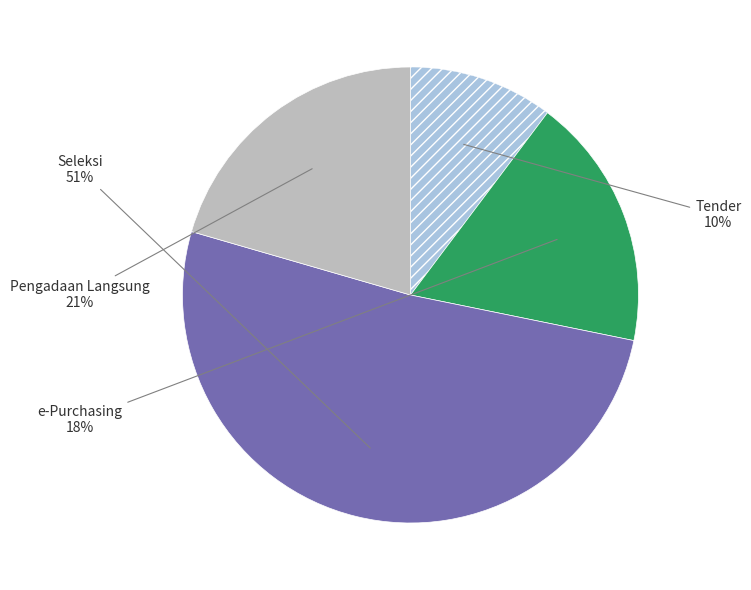

To the nearest percent, what is the average slice percentage?

25%